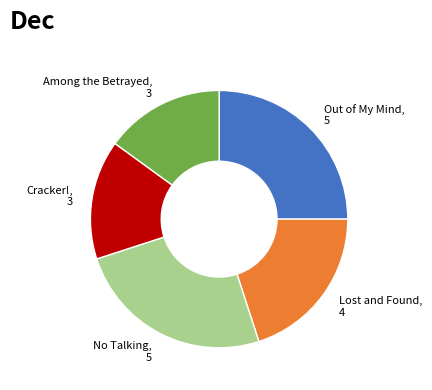

Is there any slice that represents more than half of the pie?

No